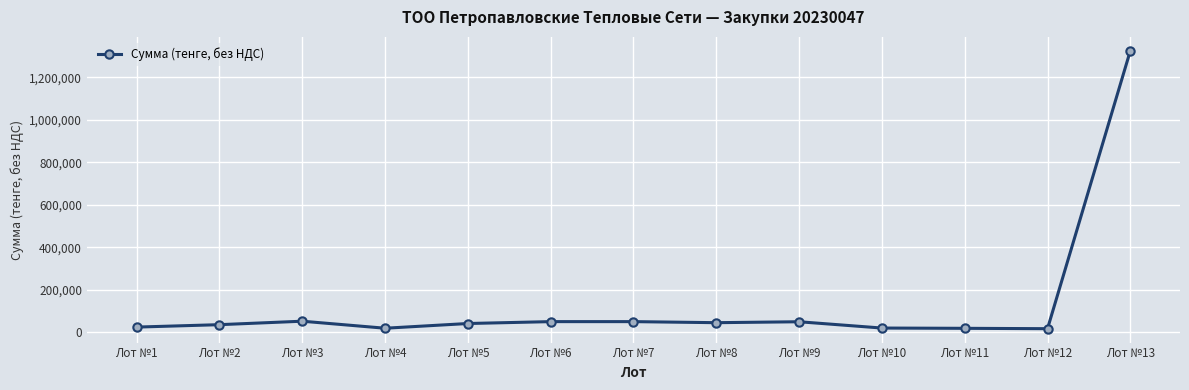

What is the difference between the second highest and minimum values?

35276.8